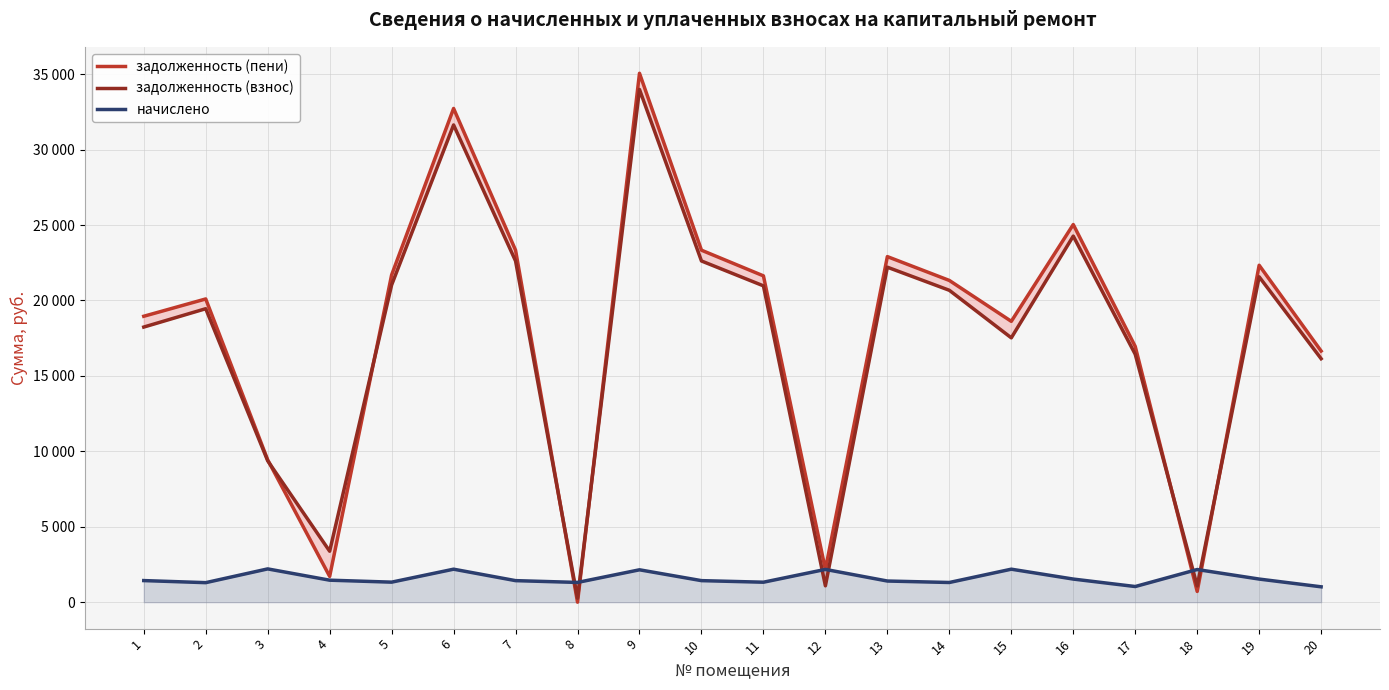

Is the value of задолженность (взнос) at 18 greater than the value of задолженность (пени) at 9?

No